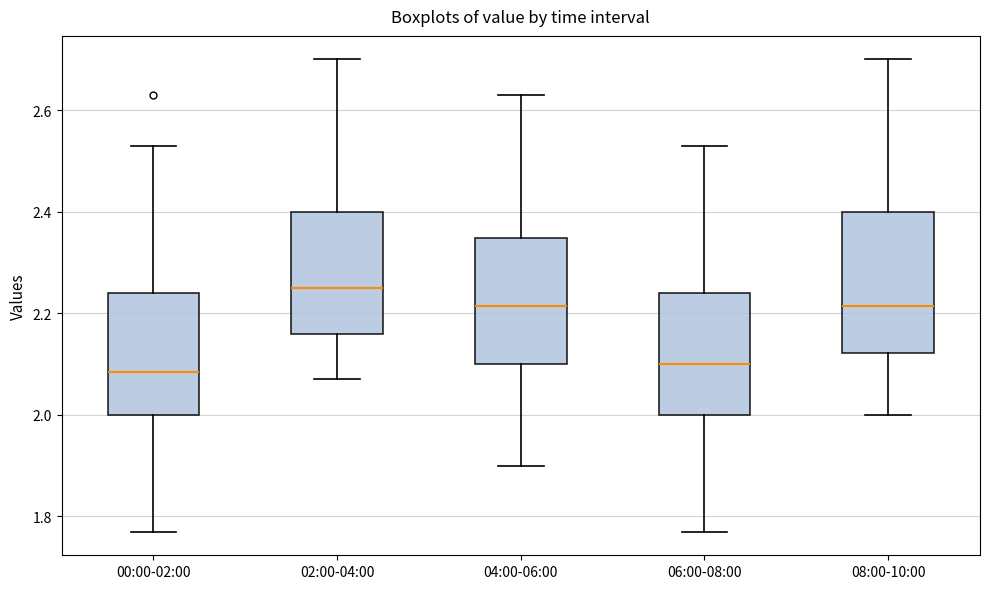

Where is the lower edge of the box for 00:00-02:00 on the y-axis? The values are not printed on the chart, so give them approximately, as read against the axis.

2.00